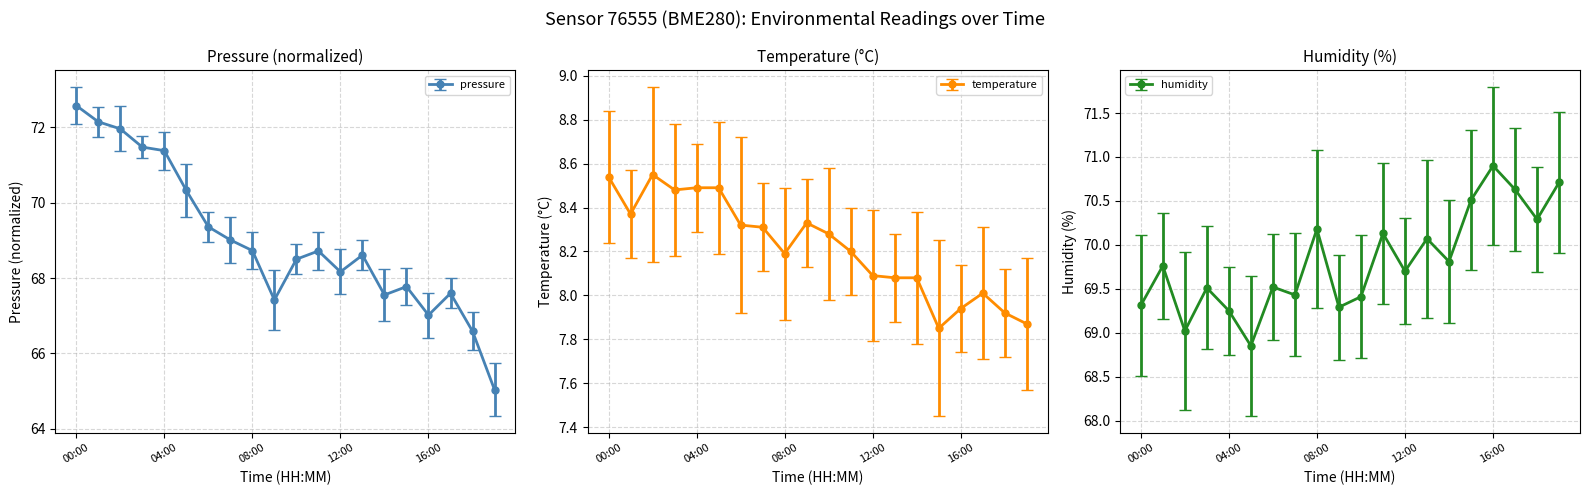

Where is the first local maximum for humidity?

01:00